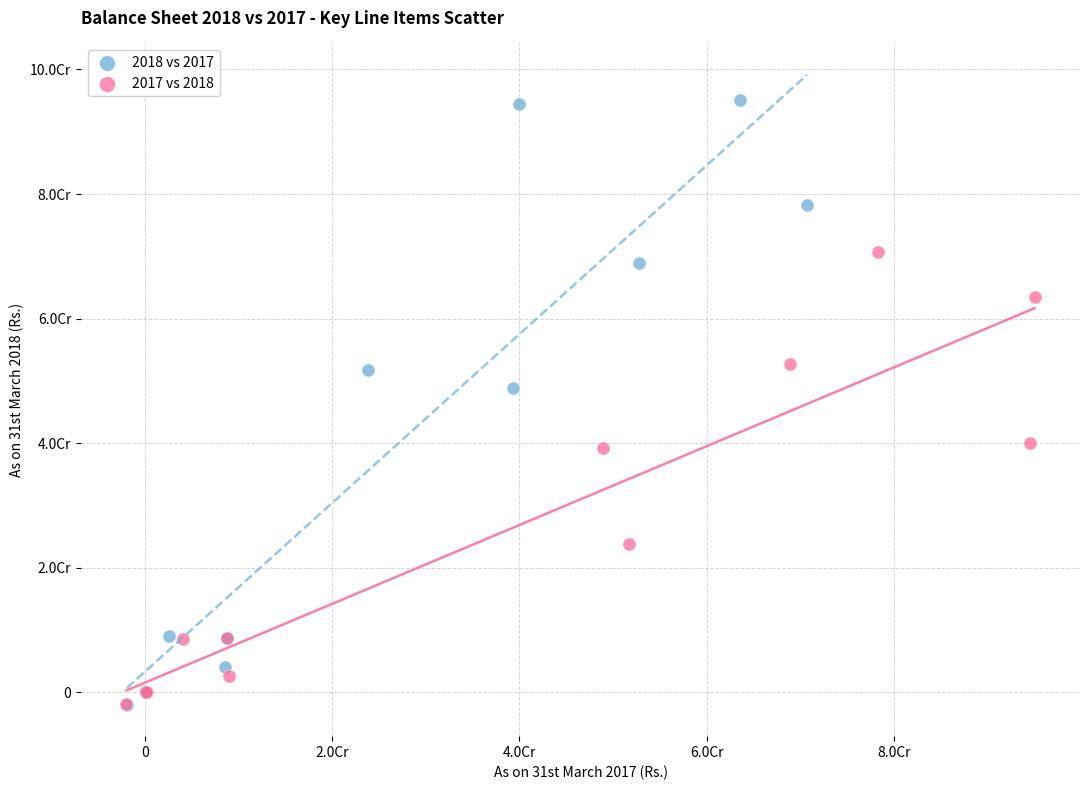

What are all the series names shown in the legend?

2018 vs 2017, 2017 vs 2018